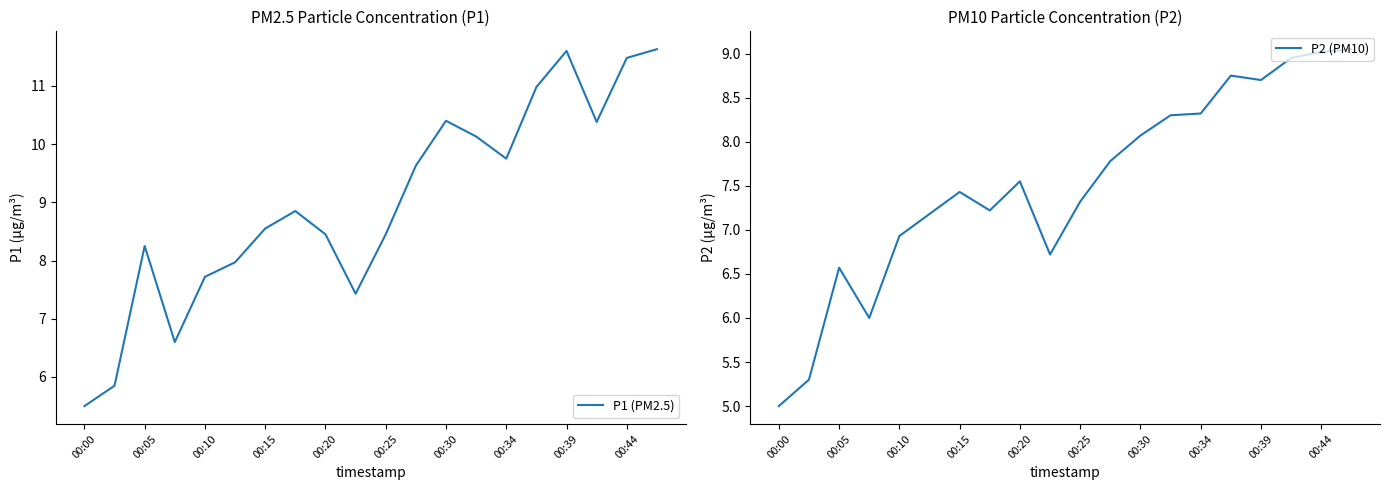

What is the sum of all P1 (PM2.5) values?

179.6